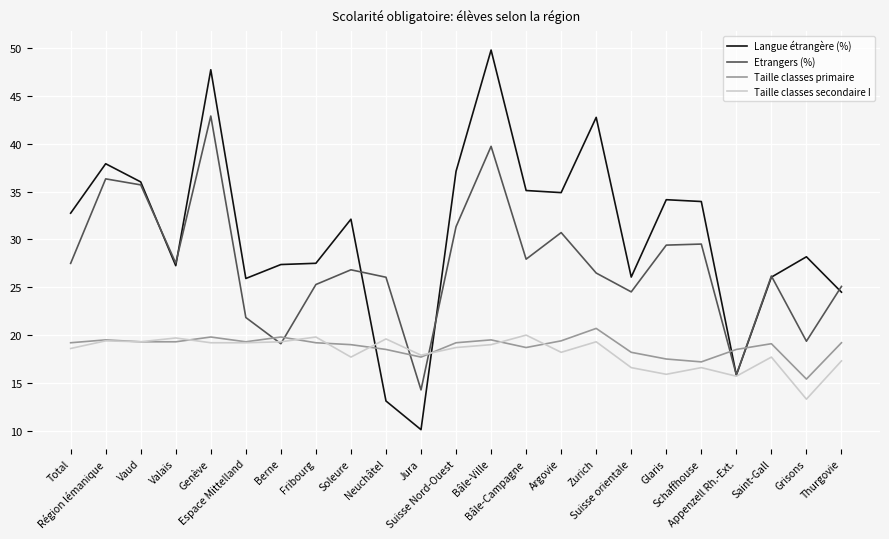

What is the highest value of the Etrangers (%) series?

42.9